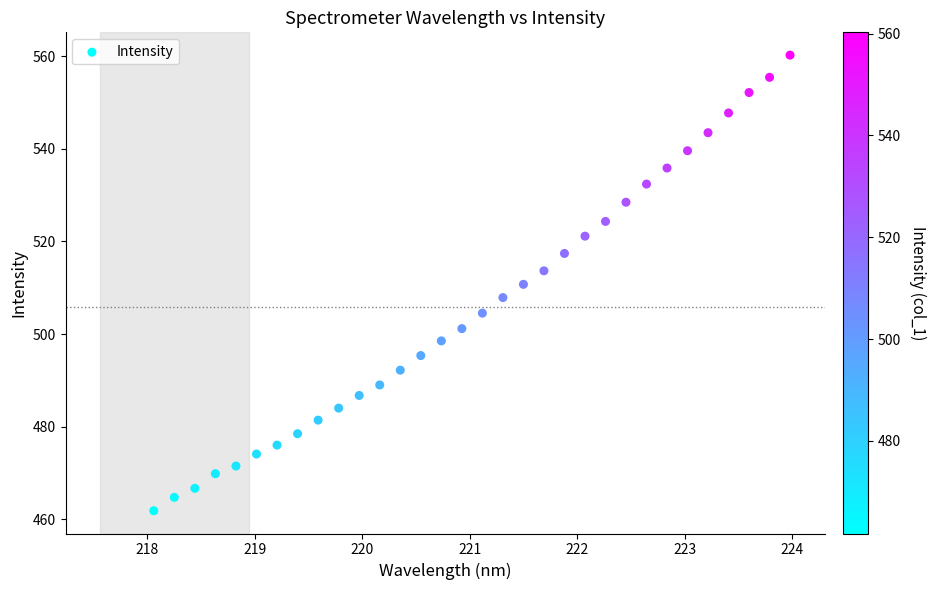

What is the range of Y values (max minus min)?

98.5